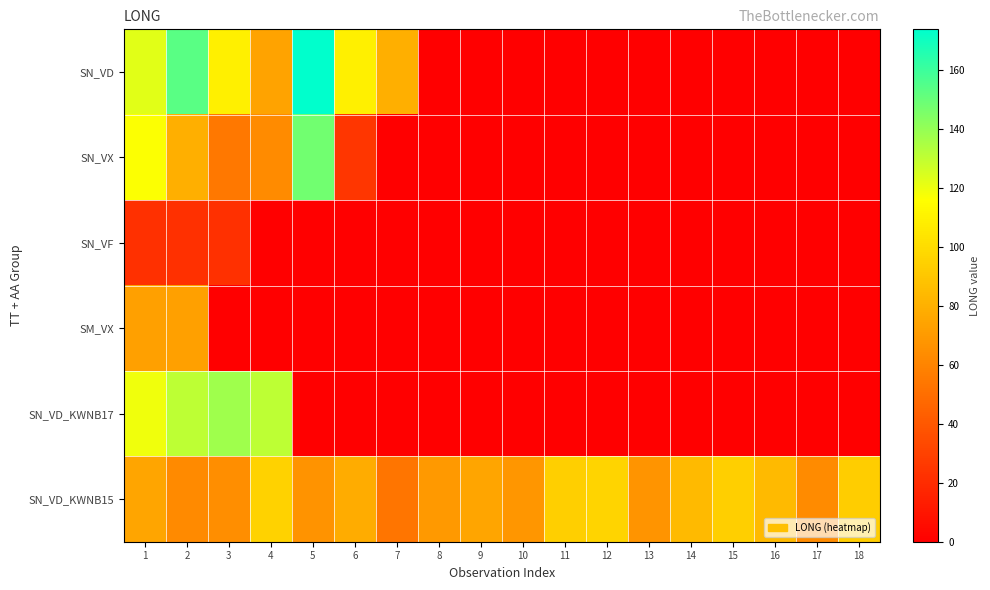

Reading left to right, extract all data points from this chart.

SN_VD: 1=122.7	2=153.3	3=109.2	4=74.4	5=173.9	6=109.3	7=79.8	8=0.0	9=0.0	10=0.0	11=0.0	12=0.0	13=0.0	14=0.0	15=0.0	16=0.0	17=0.0	18=0.0
SN_VX: 1=116.7	2=79.5	3=54.8	4=63.2	5=147.5	6=24.7	7=0.0	8=0.0	9=0.0	10=0.0	11=0.0	12=0.0	13=0.0	14=0.0	15=0.0	16=0.0	17=0.0	18=0.0
SN_VF: 1=22.2	2=22.2	3=22.2	4=0.0	5=0.0	6=0.0	7=0.0	8=0.0	9=0.0	10=0.0	11=0.0	12=0.0	13=0.0	14=0.0	15=0.0	16=0.0	17=0.0	18=0.0
SM_VX: 1=72.8	2=72.8	3=0.0	4=0.0	5=0.0	6=0.0	7=0.0	8=0.0	9=0.0	10=0.0	11=0.0	12=0.0	13=0.0	14=0.0	15=0.0	16=0.0	17=0.0	18=0.0
SN_VD_KWNB17: 1=119.5	2=130.5	3=137.4	4=131.1	5=0.0	6=0.0	7=0.0	8=0.0	9=0.0	10=0.0	11=0.0	12=0.0	13=0.0	14=0.0	15=0.0	16=0.0	17=0.0	18=0.0
SN_VD_KWNB15: 1=74.9	2=62.9	3=64.8	4=95.3	5=66.6	6=78.5	7=53.3	8=69.6	9=74.8	10=68.4	11=94.4	12=96.7	13=67.5	14=84.5	15=93.9	16=84.9	17=63.3	18=93.6